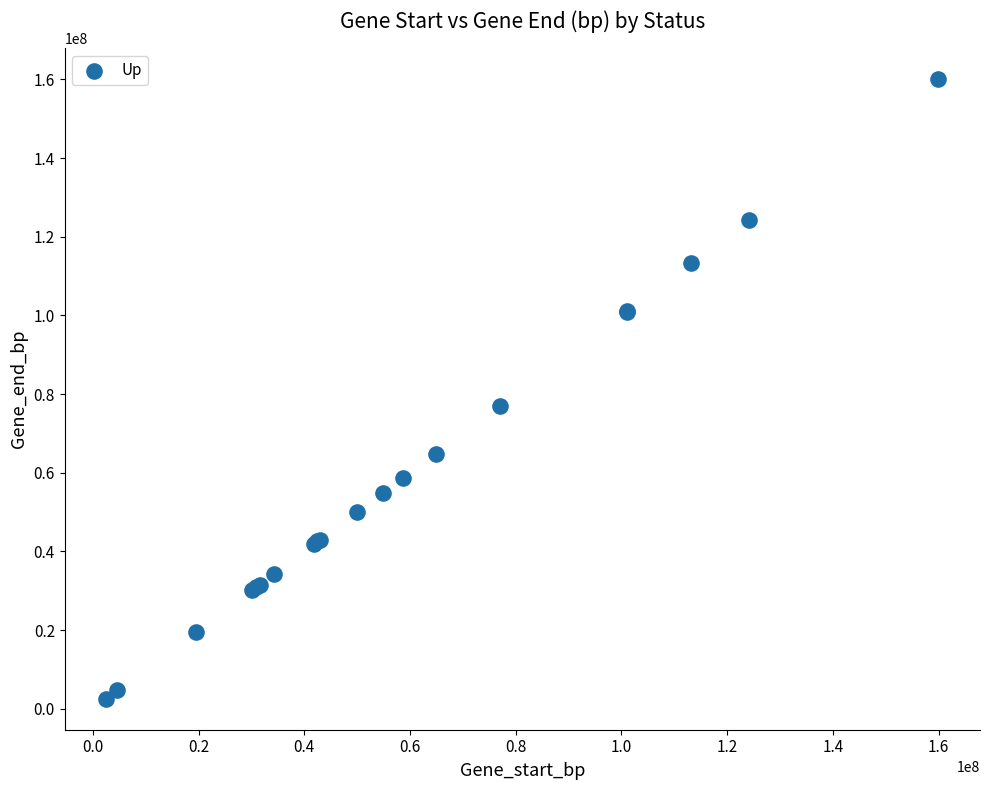

What Y value in the scatter plot is closest to 81270890?

77045160